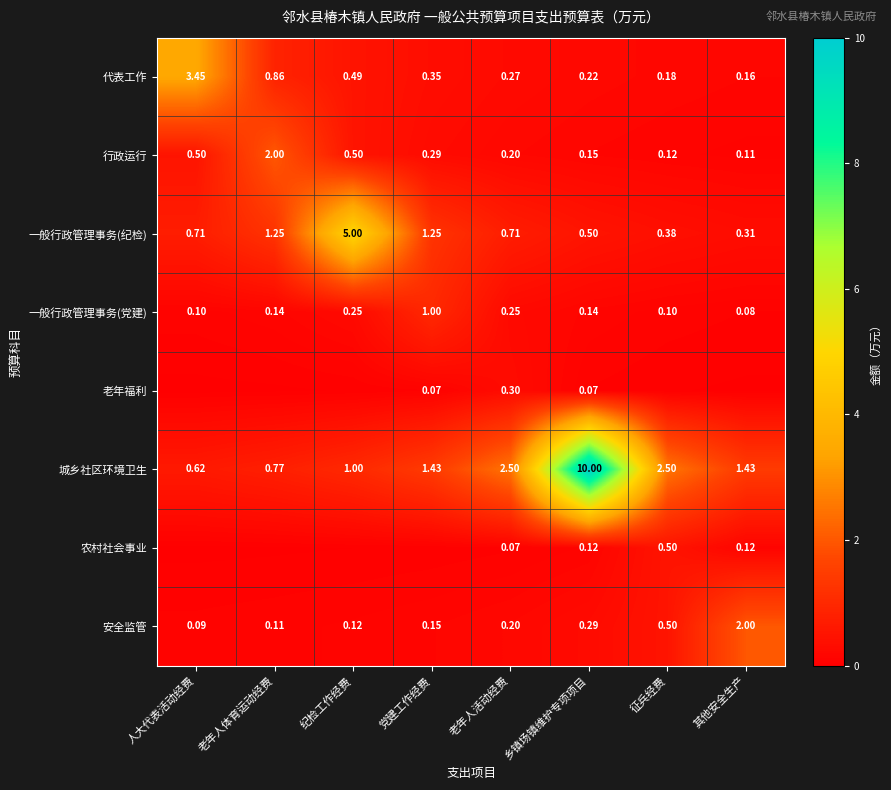

Count the number of categories in the chart.

8